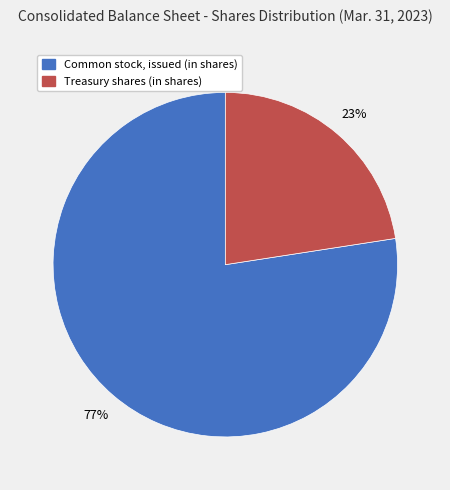

What percentage is the Common stock, issued (in shares) slice, to the nearest percent?

77%